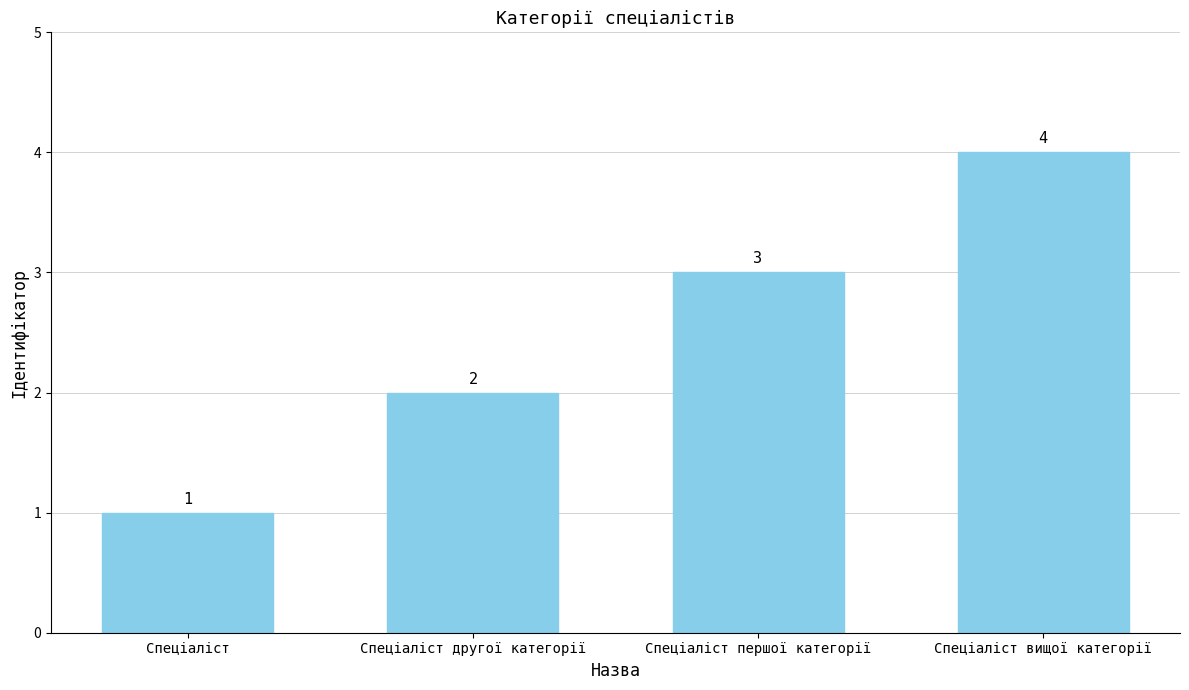

What is the minimum value shown in the chart?

1